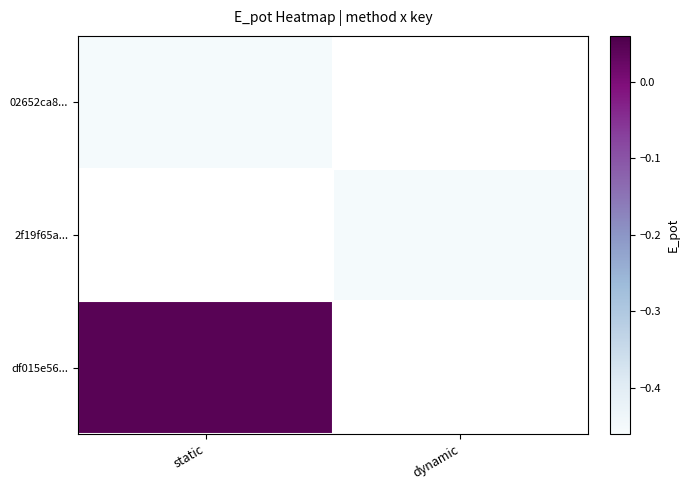

Which category has the highest value in the 2f19f65a... series?

static